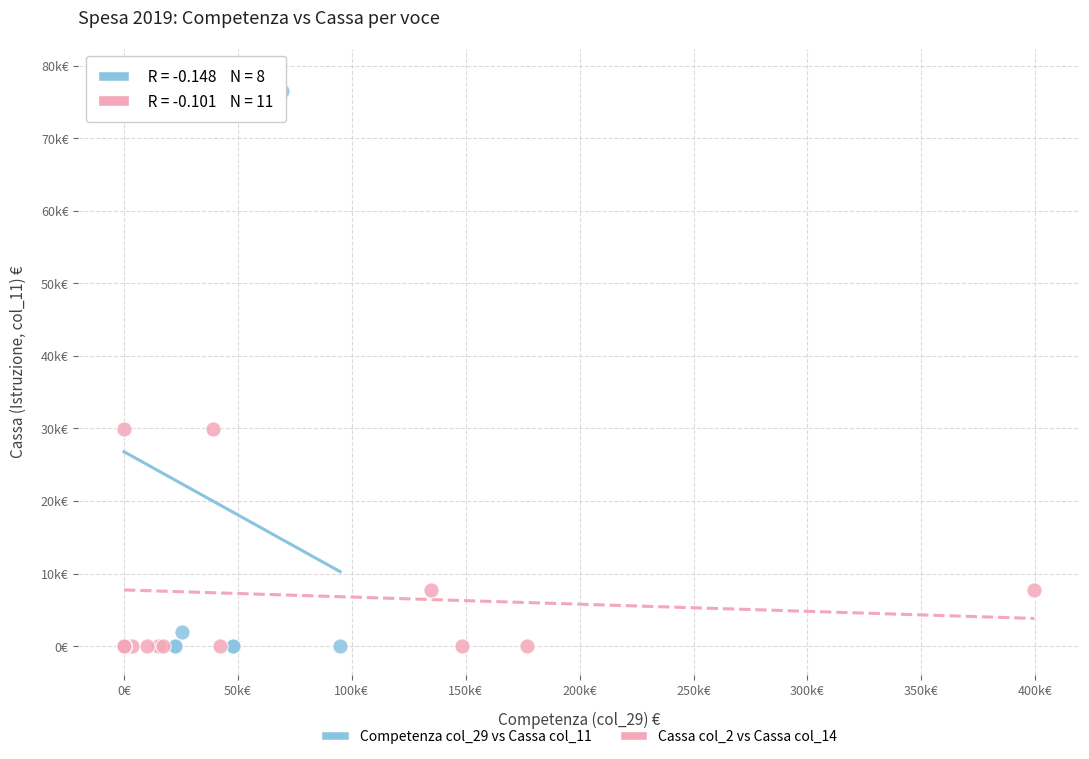

Which series has the largest Y range (max minus min)?

Competenza col_29 vs Cassa col_11